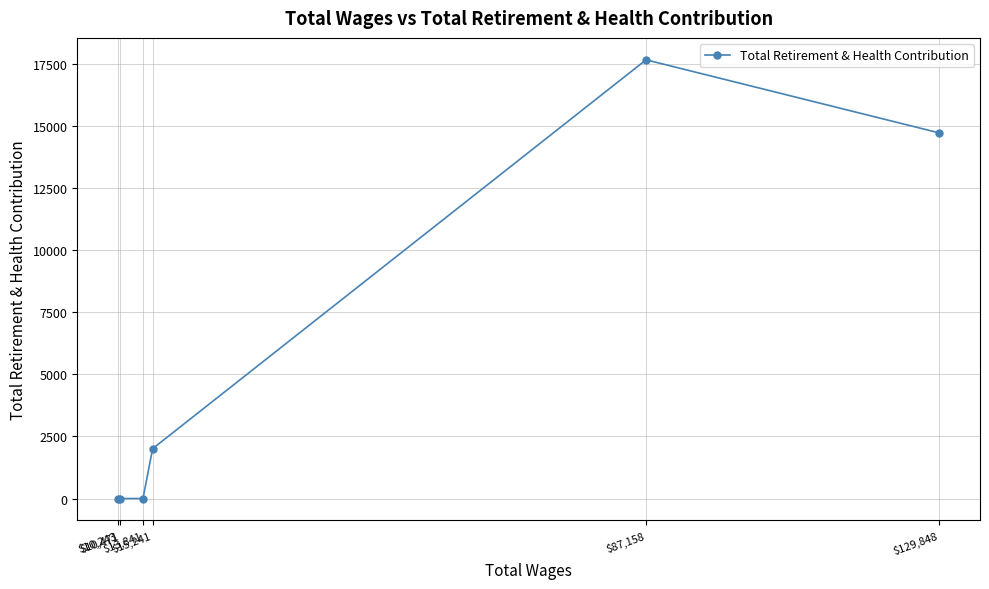

Is it true that the value at $13,841 is -7229?

False